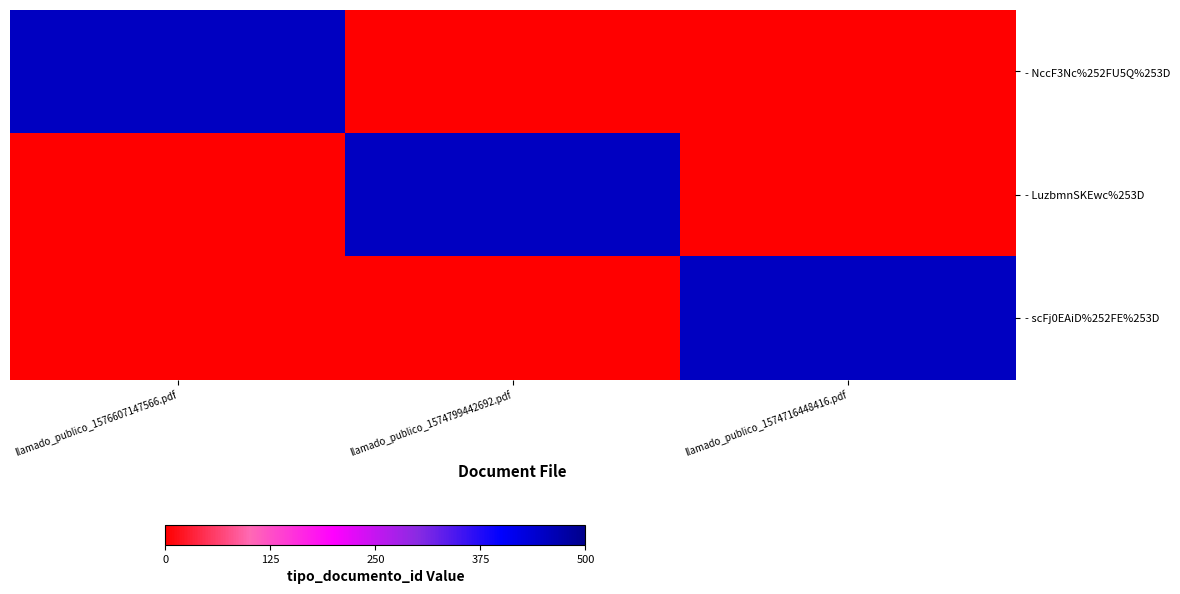

At which category is the sum across all series the highest?

llamado_publico_1576607147566.pdf